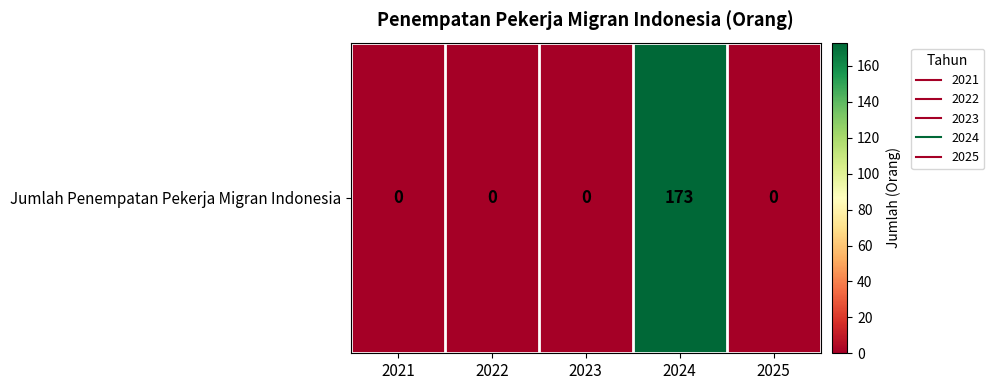

Rank the categories by value from lowest to highest.

2021, 2022, 2023, 2025, 2024